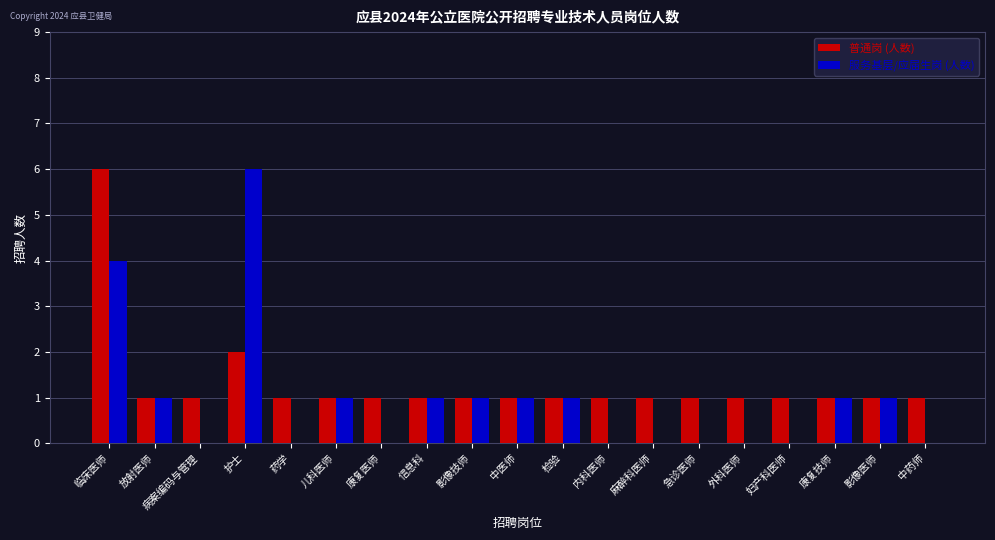

Which series changed the most between 检验 and 麻醉科医师?

服务基层/应届生岗 (人数)